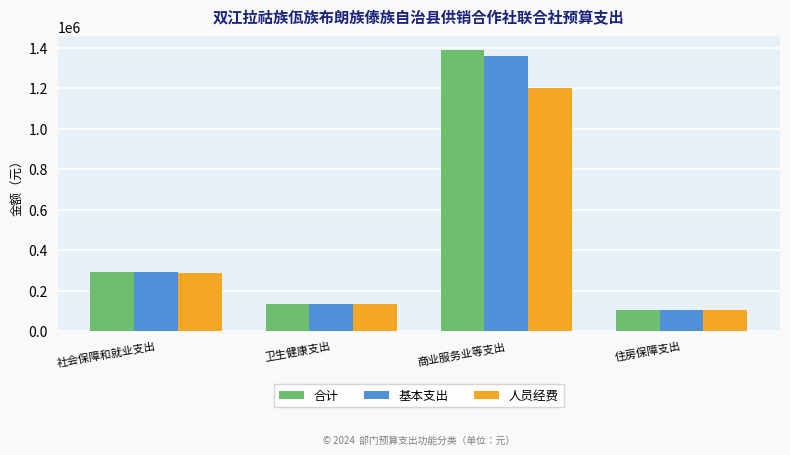

True or false: 人员经费 has a value of 134108.4 at 卫生健康支出.

True